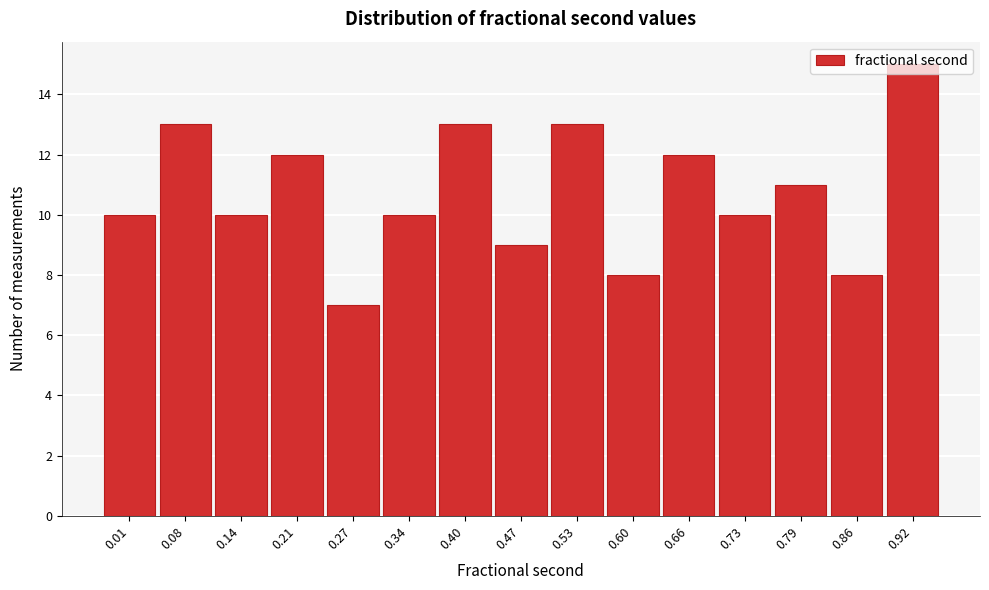

The value at 0.47 is 16. True or false?

False